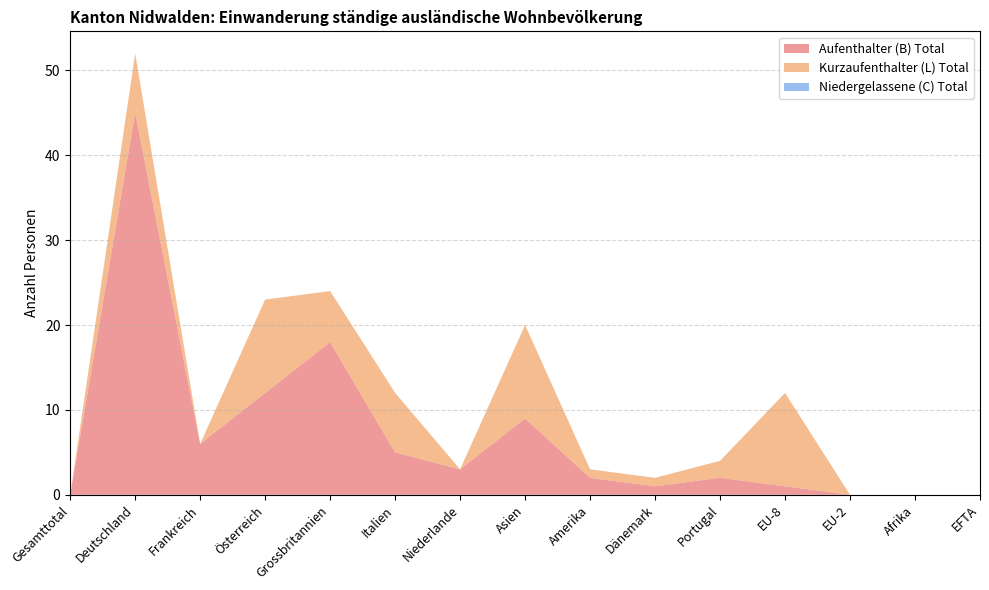

Reading right to left, what are all the values shown in this chart?

Aufenthalter (B) Total: 0	0	0	1	2	1	2	9	3	5	18	12	6	45	0
Kurzaufenthalter (L) Total: 0	0	0	11	2	1	1	11	0	7	6	11	0	7	0
Niedergelassene (C) Total: 0	0	0	0	0	0	0	0	0	0	0	0	0	0	0